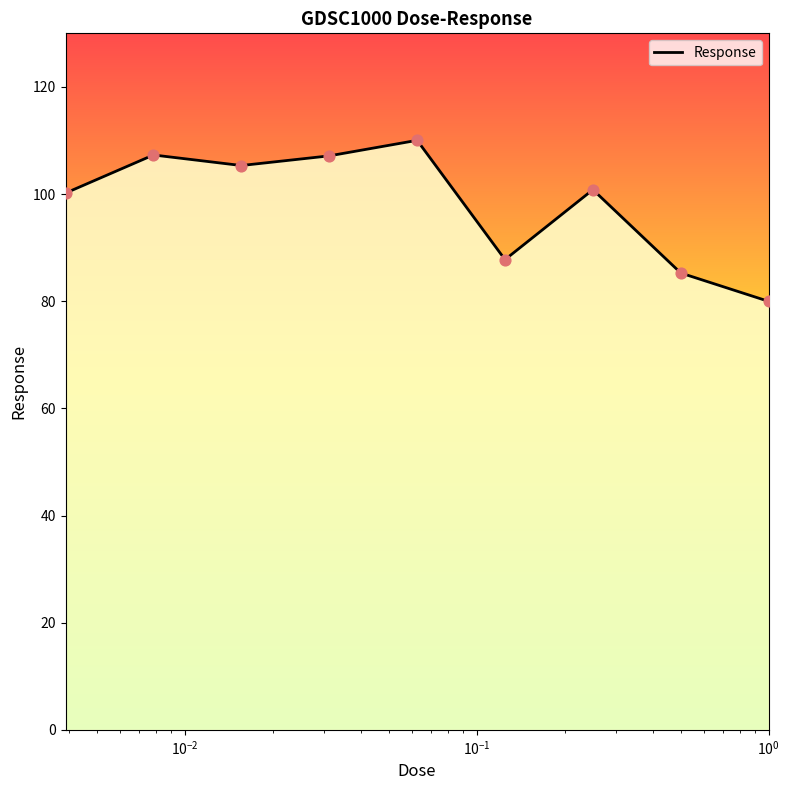

What is the maximum value shown in the chart?

110.0